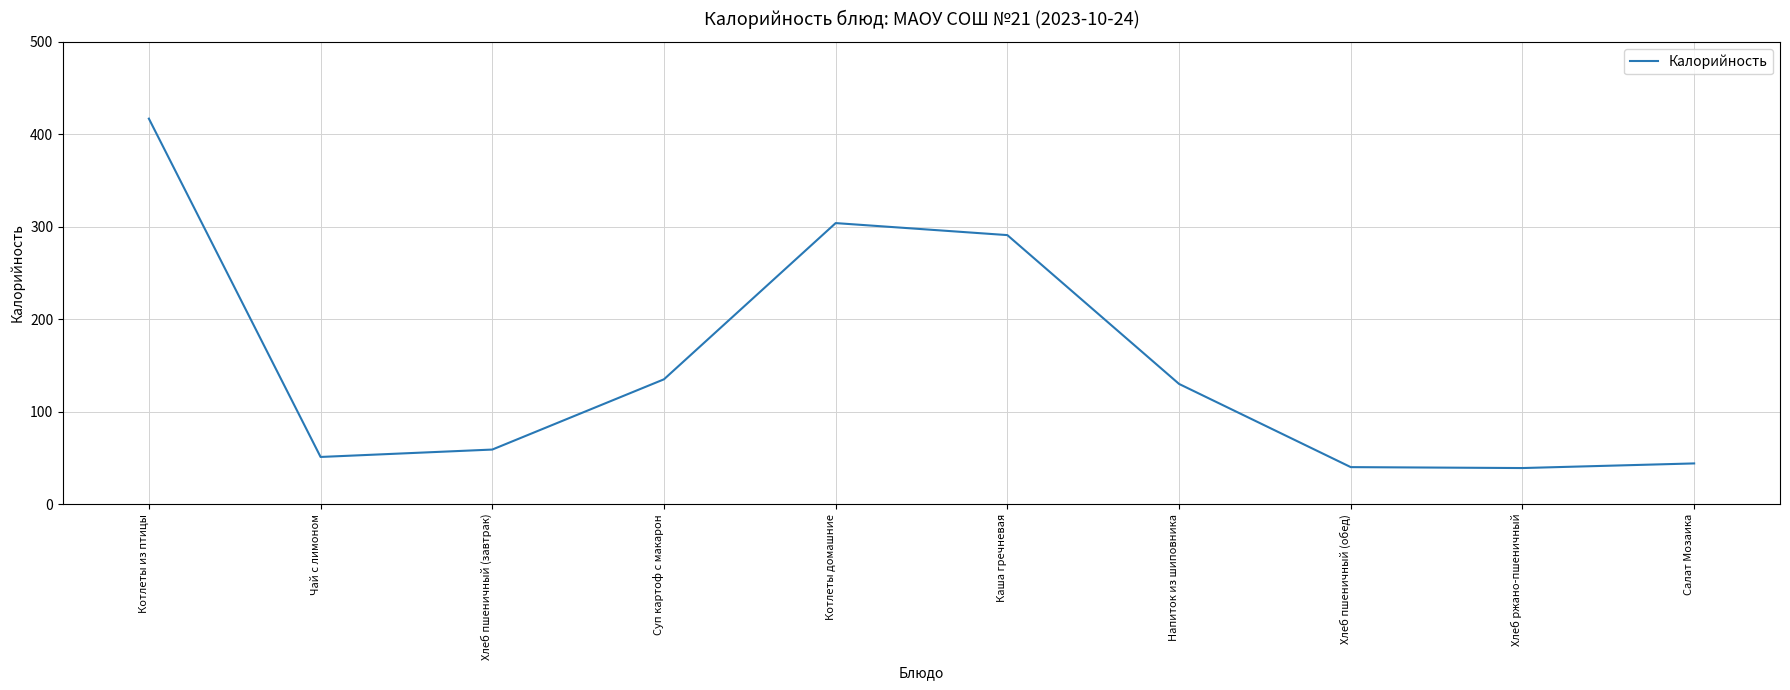

At which category does the chart reach its peak across all series?

Котлеты из птицы